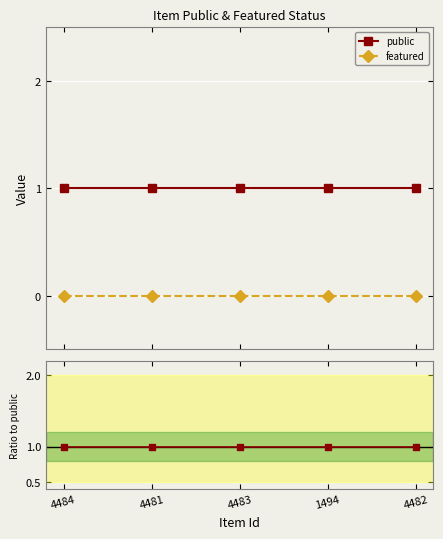

What is the spread (max minus min) of values at 4483?

1